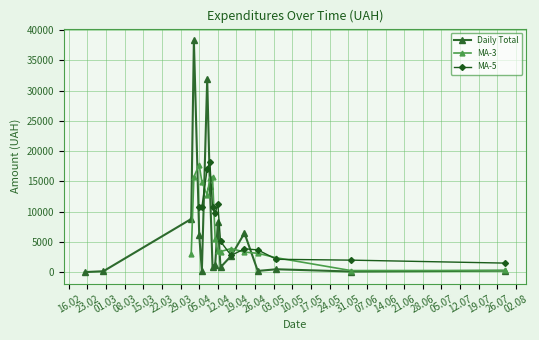

True or false: Daily Total has more than 2 points higher than both neighbors.

True